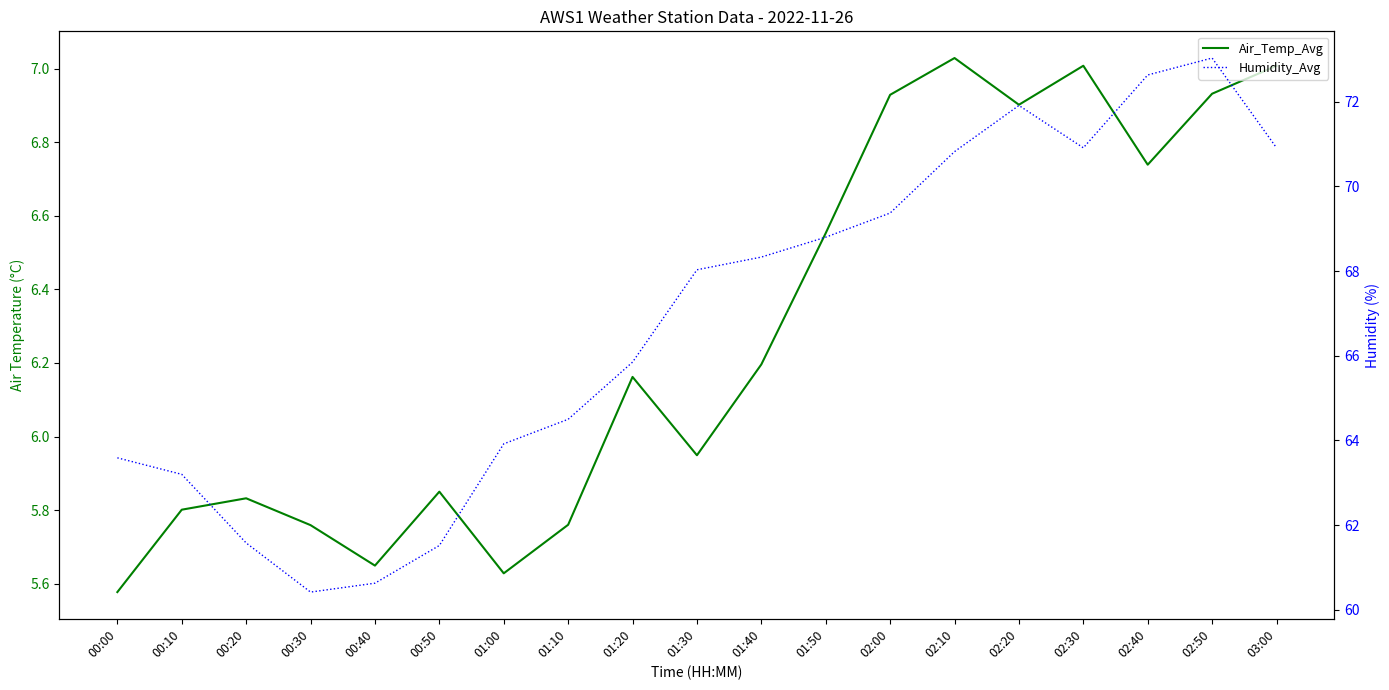

Which category has the highest value across all series?

02:50